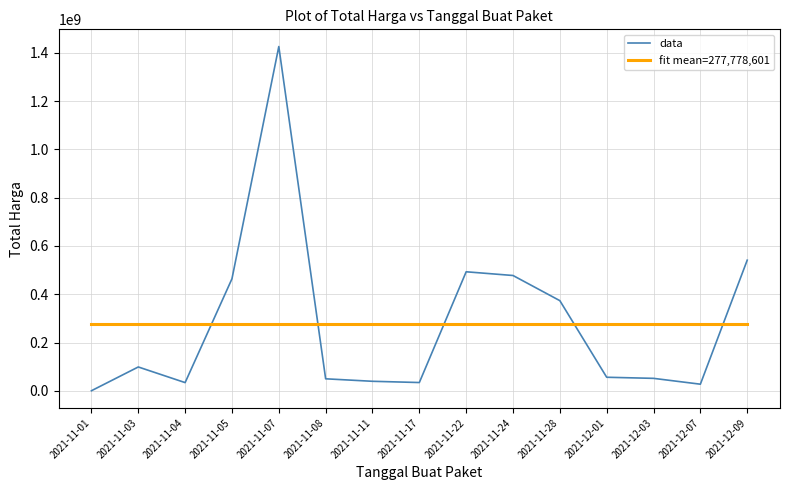

At which label is data closest to 713100750?

2021-12-09